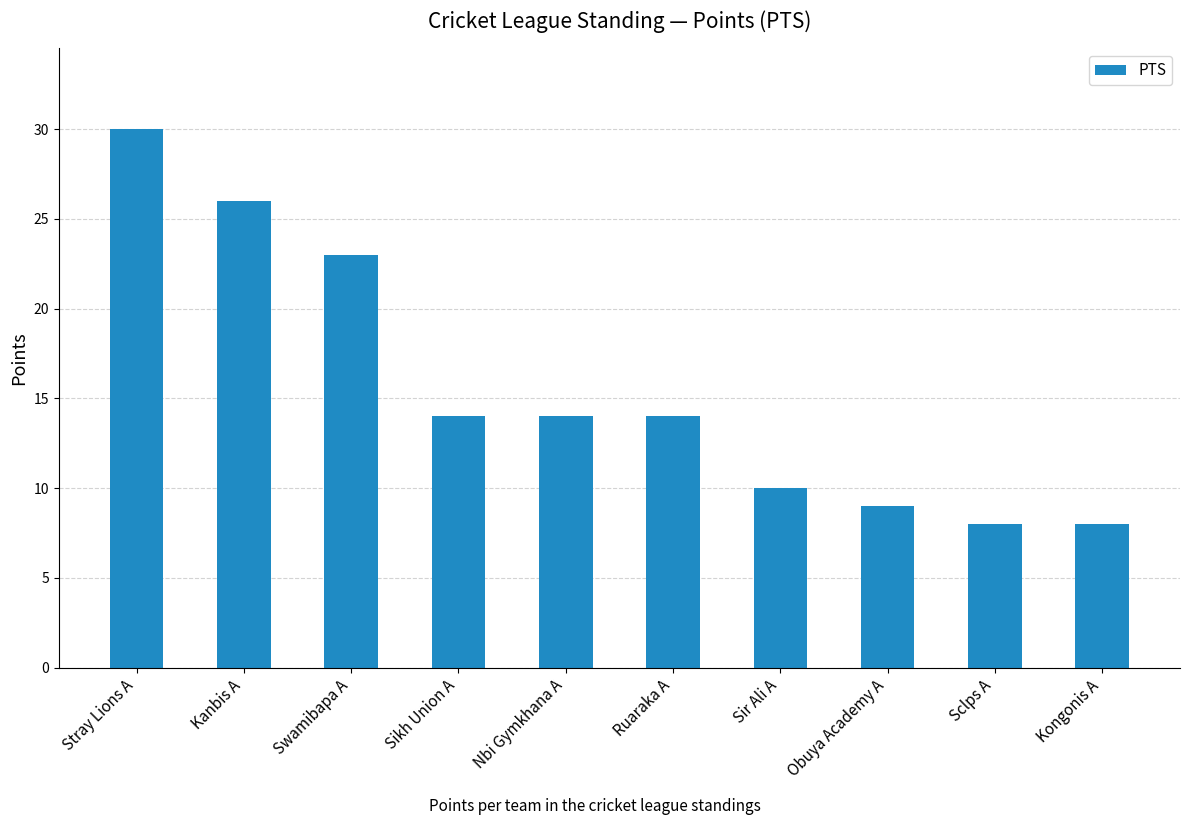

What is the value of the 5th bar from the left?

14